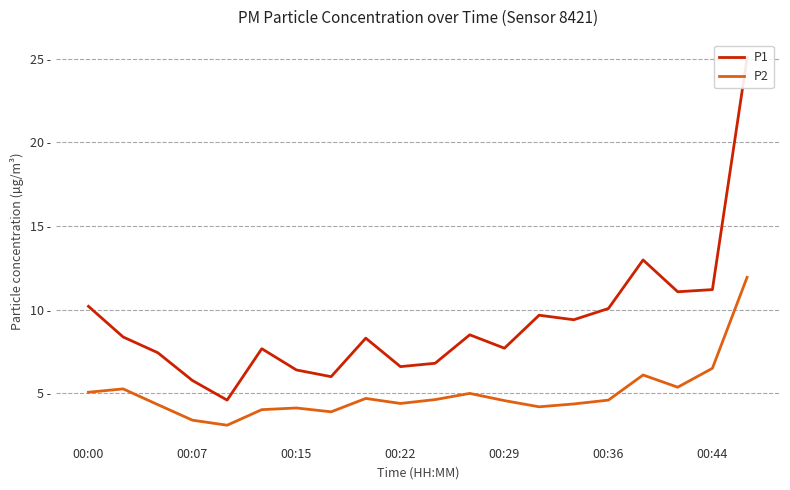

True or false: P2 and P1 cross at least once.

False